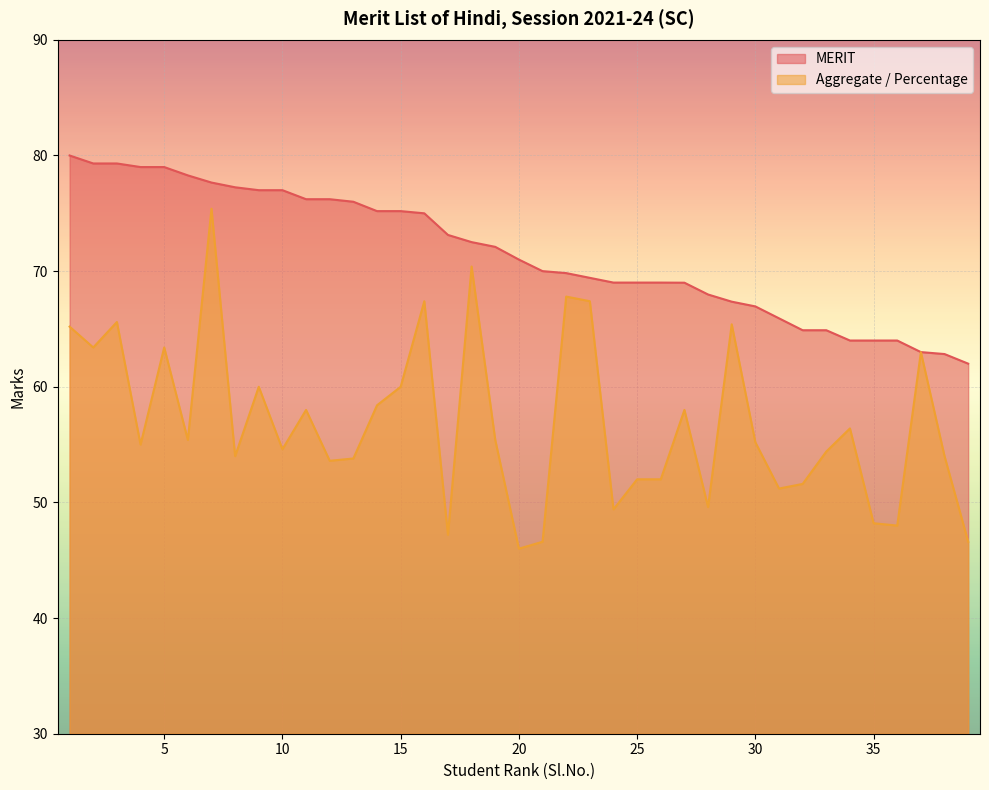

What value does the MERIT series have at 4?

79.0